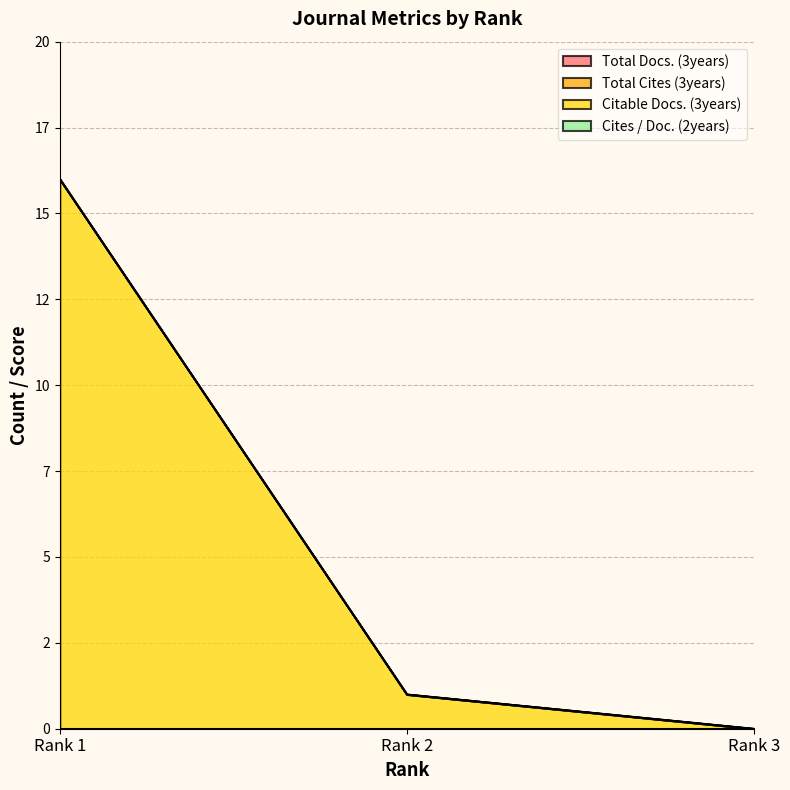

Does the chart have visible grid lines?

Yes